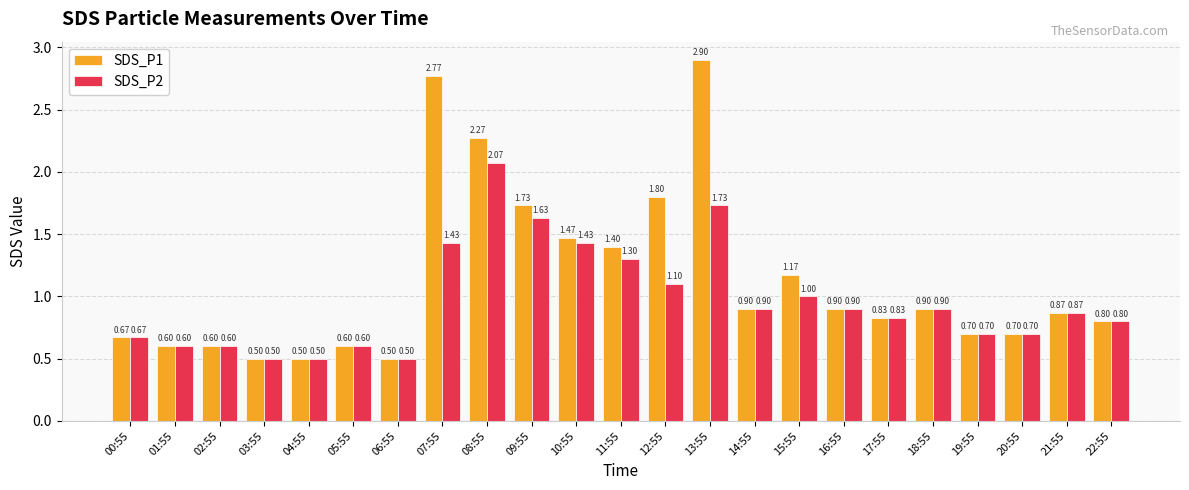

List the series in order of their peak value, highest first.

SDS_P1, SDS_P2